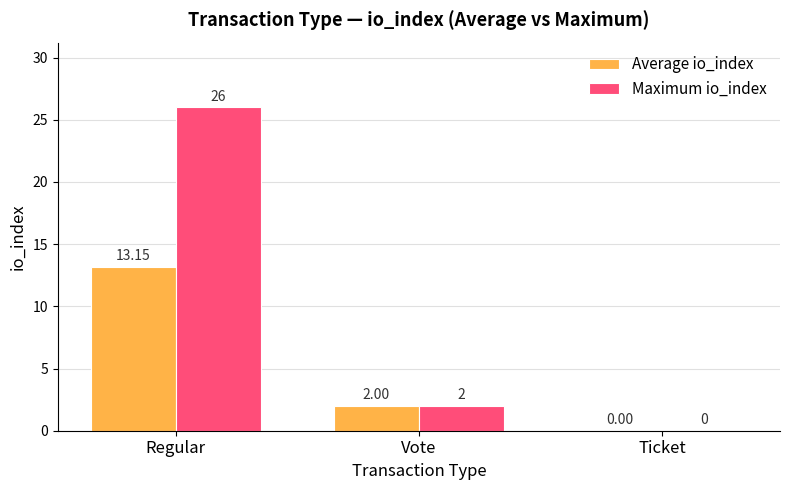

What is the sum of the Maximum io_index values at Vote and Ticket?

2.0